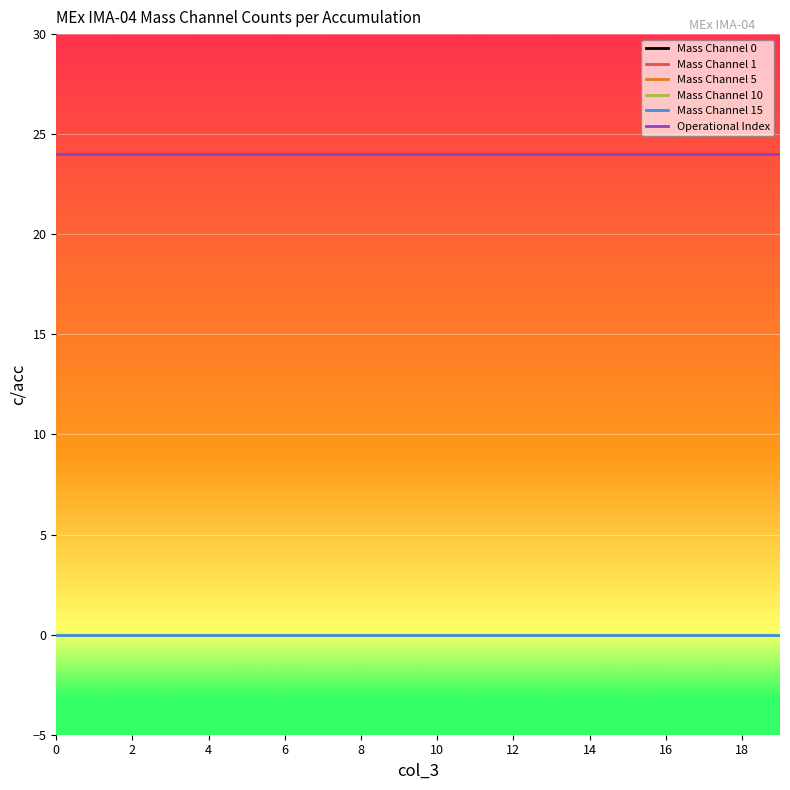

Does the chart display data point markers on the line(s)?

No